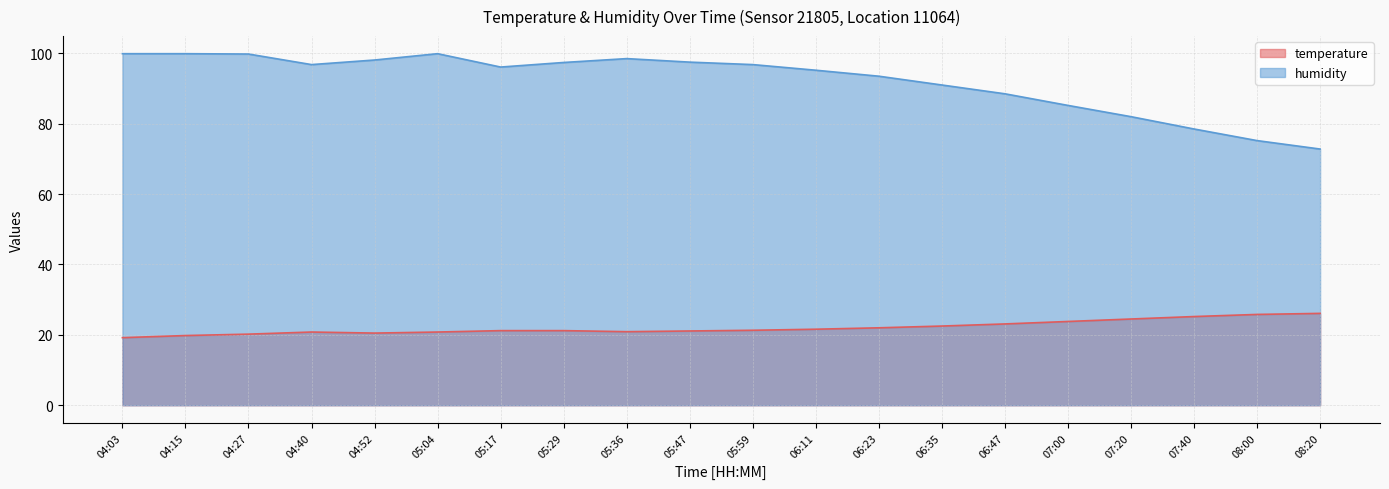

Where does the humidity series first go above 96?

04:03